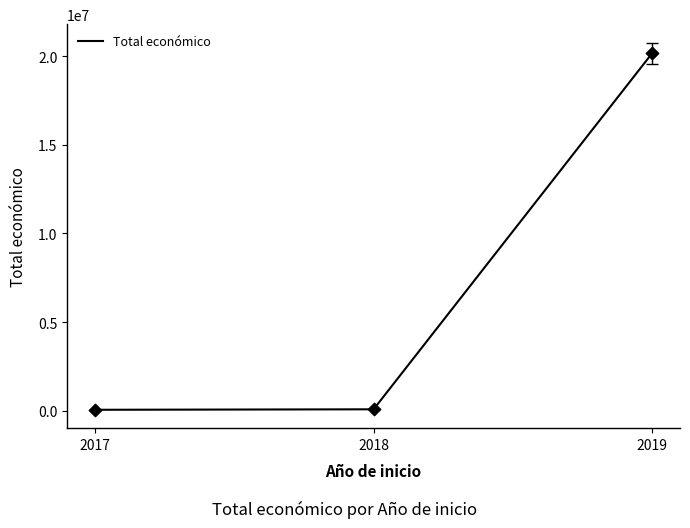

What is the change in value from 2017 to 2018?

+26731